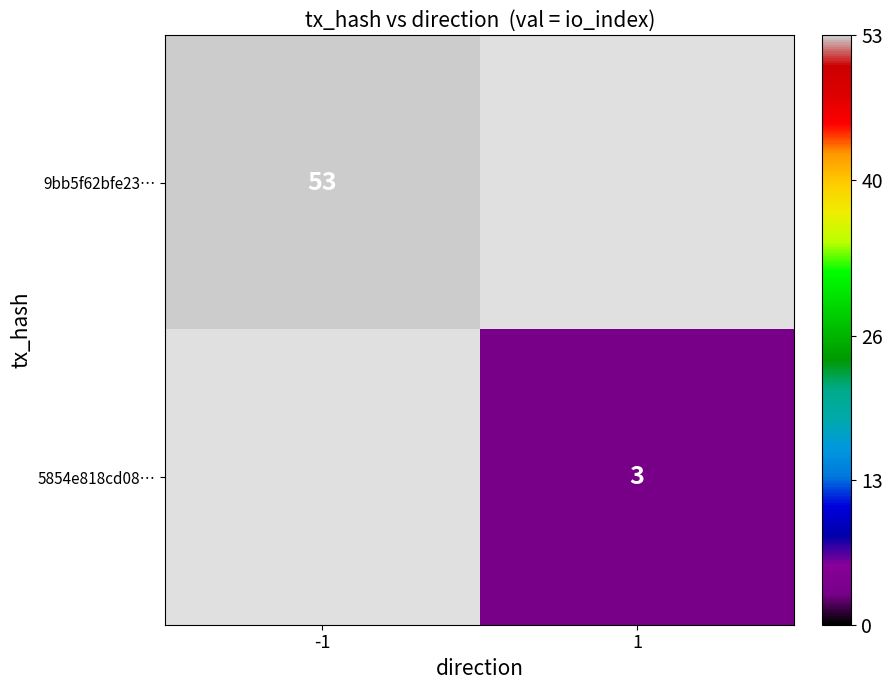

The value of 9bb5f62bfe23… at -1 is 34. True or false?

False